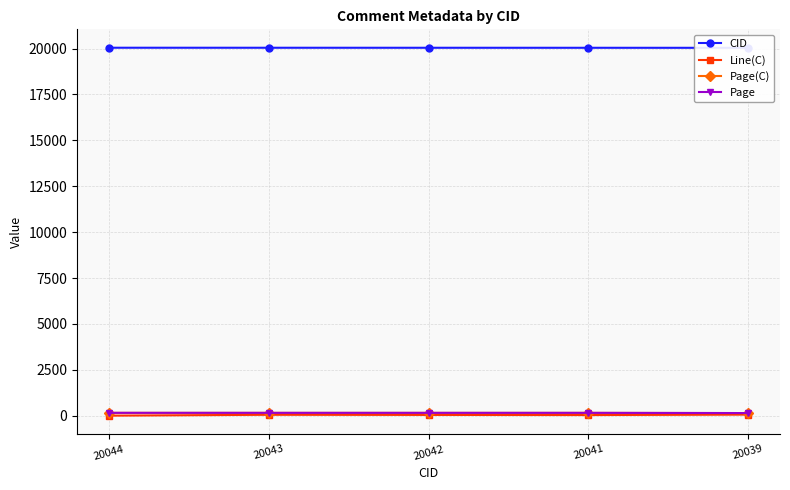

What is the difference between the highest and lowest values at 20042?

19999